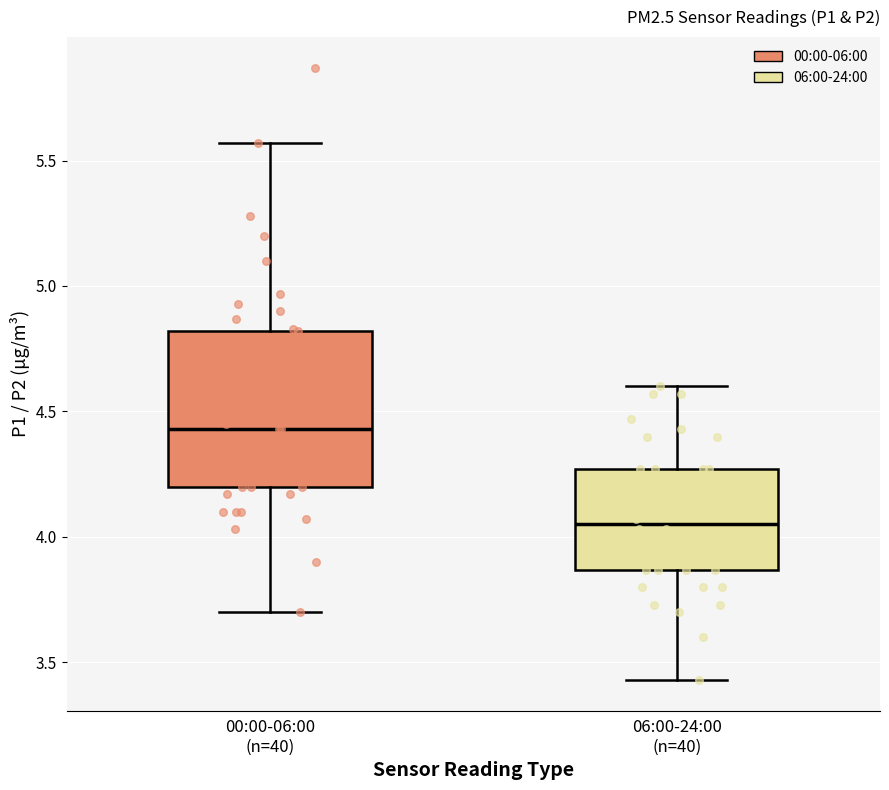

Which box is the tallest, from its lower edge to its upper edge?

00:00-06:00 (n=40)